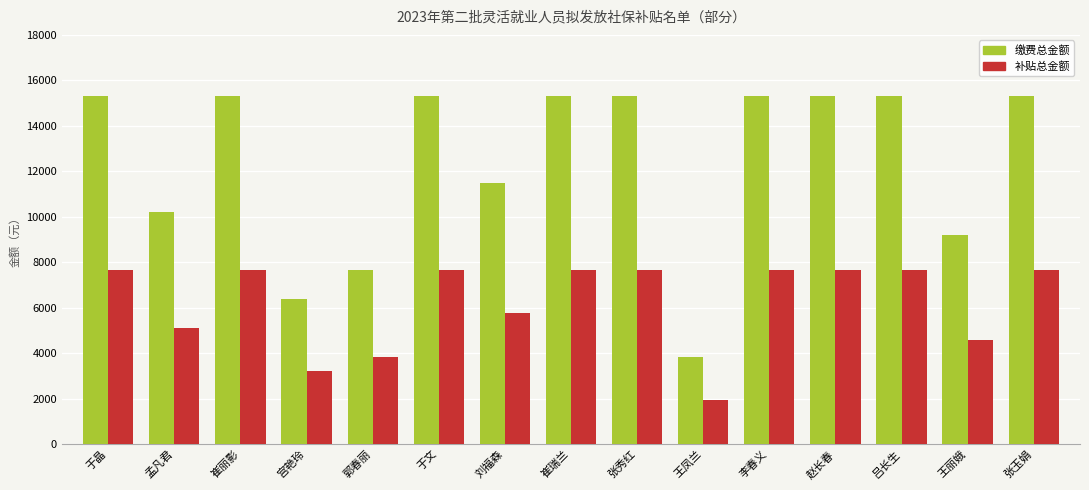

At 于文, list the series in order from largest to smallest.

缴费总金额, 补贴总金额